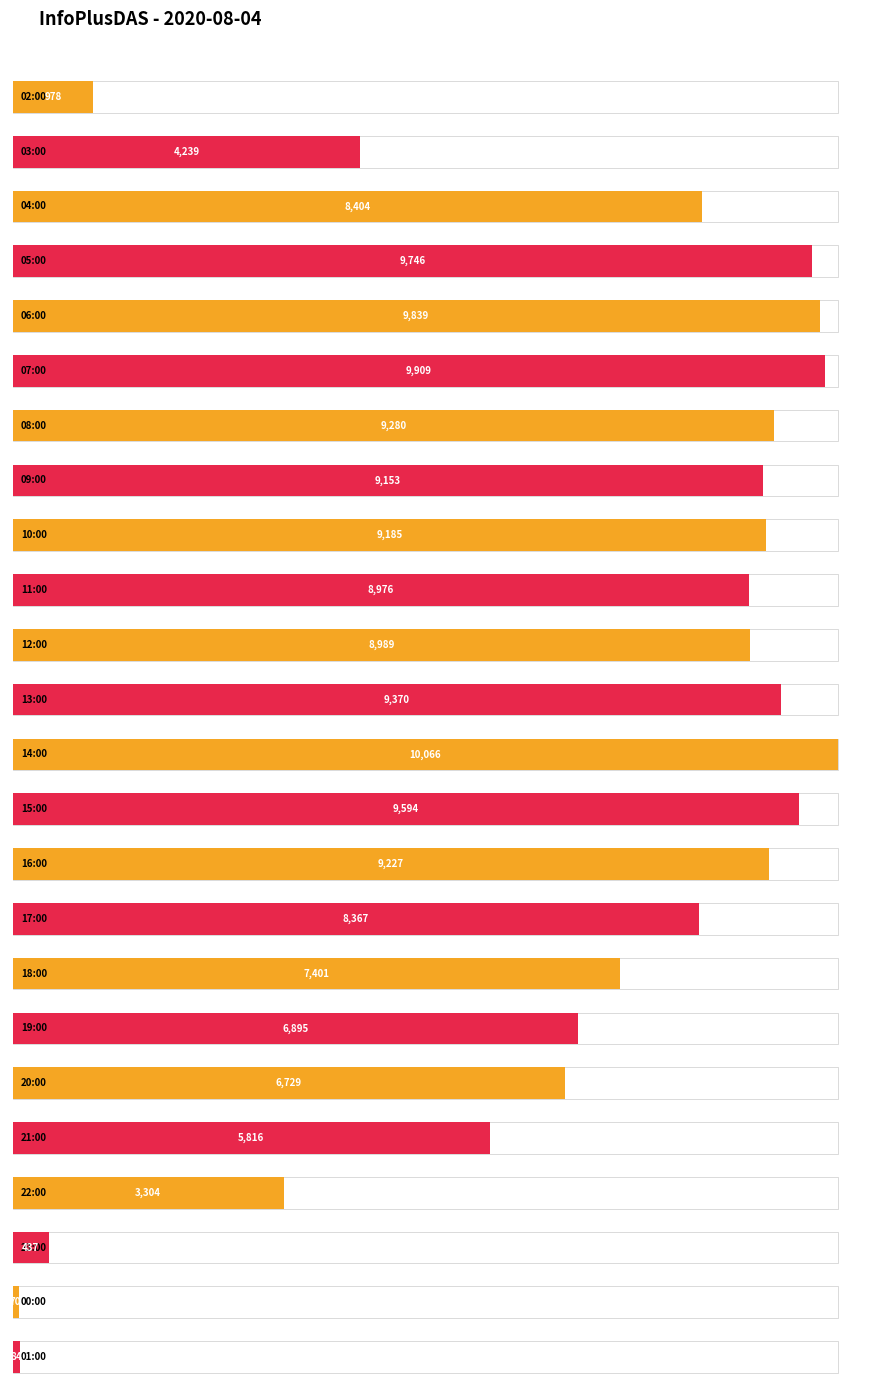

Count the number of data series in this chart.

1